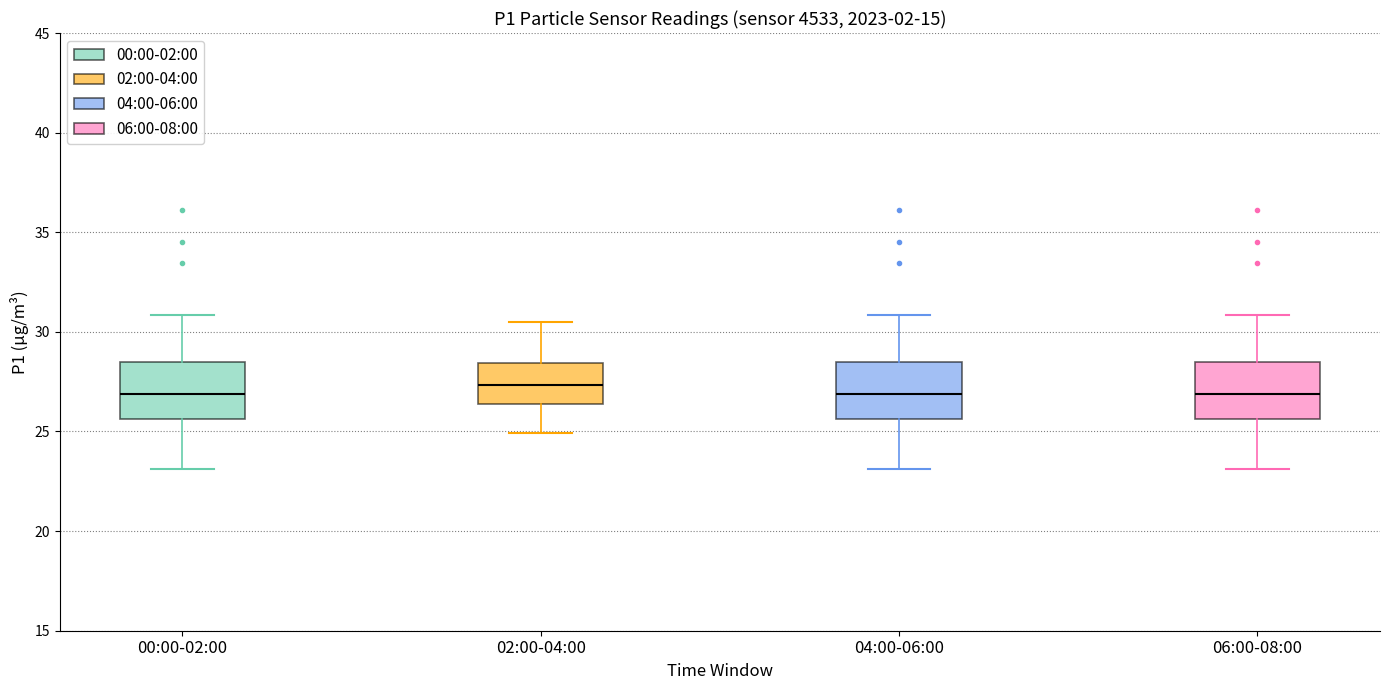

Where does the median line of the box for 06:00-08:00 sit on the y-axis? The values are not printed on the chart, so give them approximately, as read against the axis.

27.0